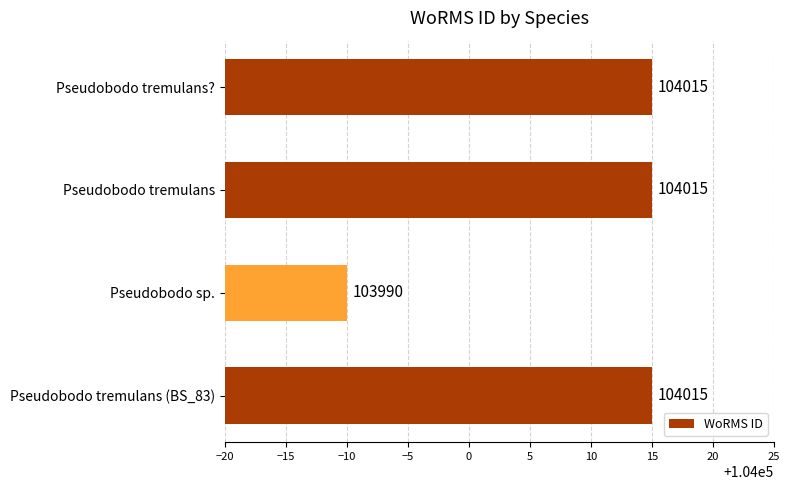

What is the average value?

104009